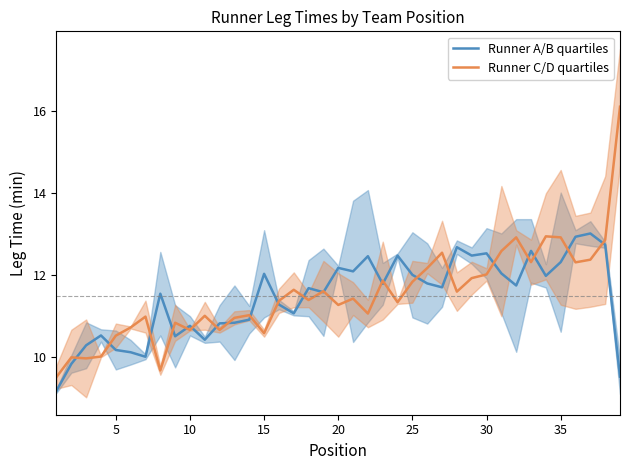

How many lines are shown in the chart?

2